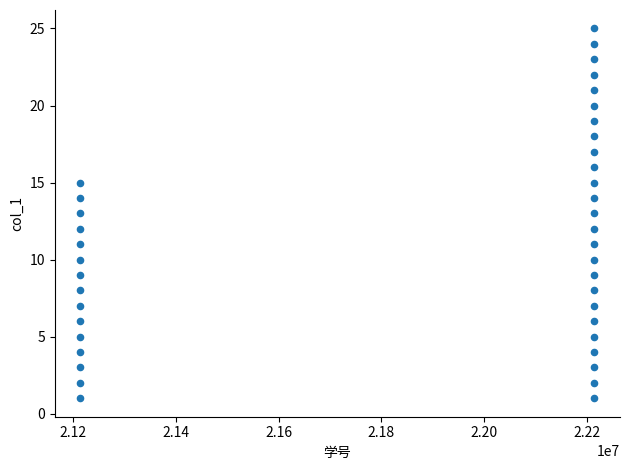

What is the range of Y values (max minus min)?

24